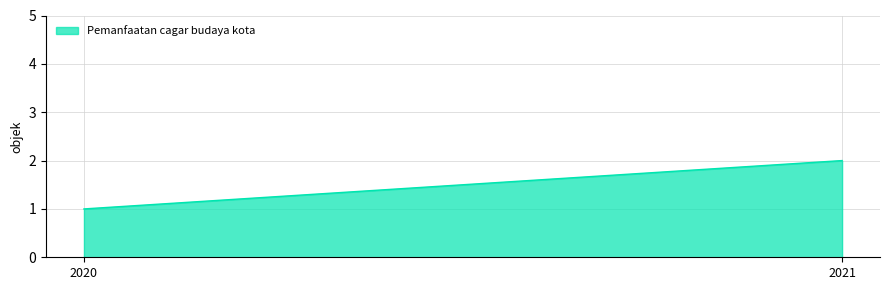

What is the minimum value shown in the chart?

1